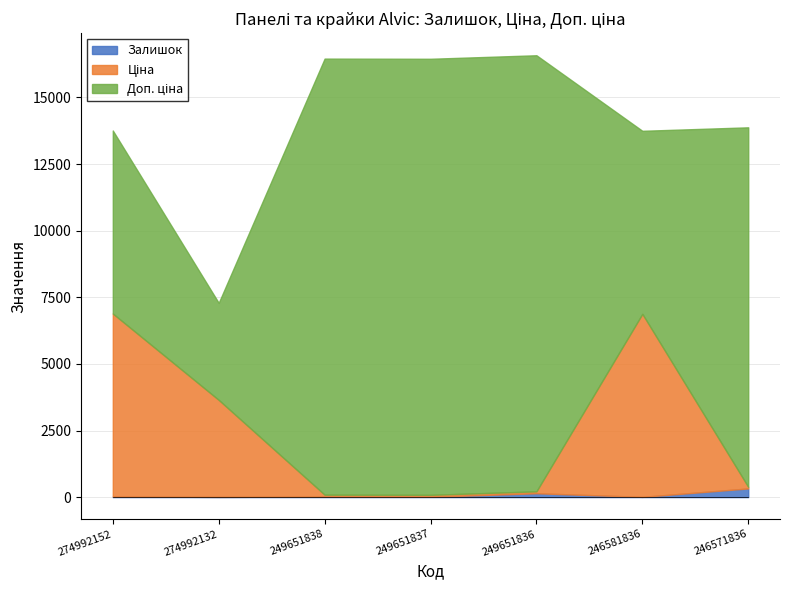

Which has a higher value, 246571836 or 249651836?

246571836